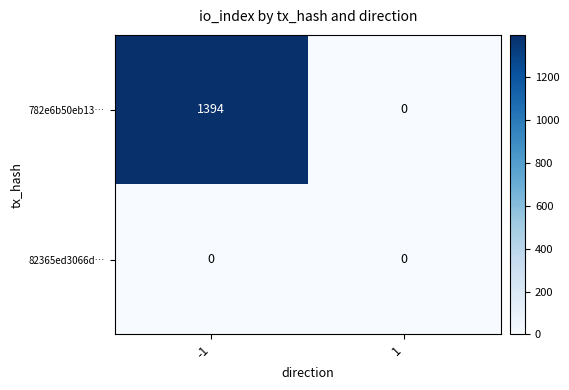

Rank the series at -1 from lowest to highest value.

82365ed3066d…, 782e6b50eb13…